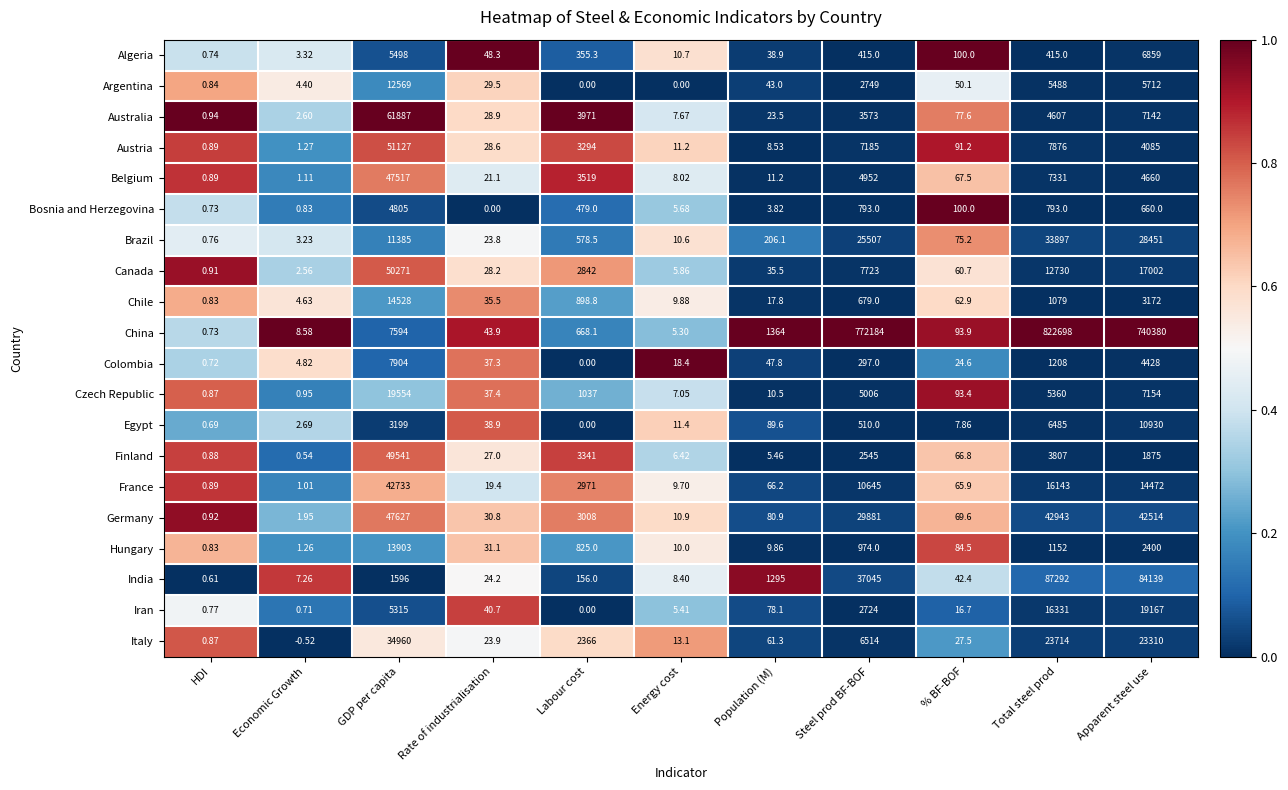

Which category has the lowest value in the Egypt series?

Labour cost